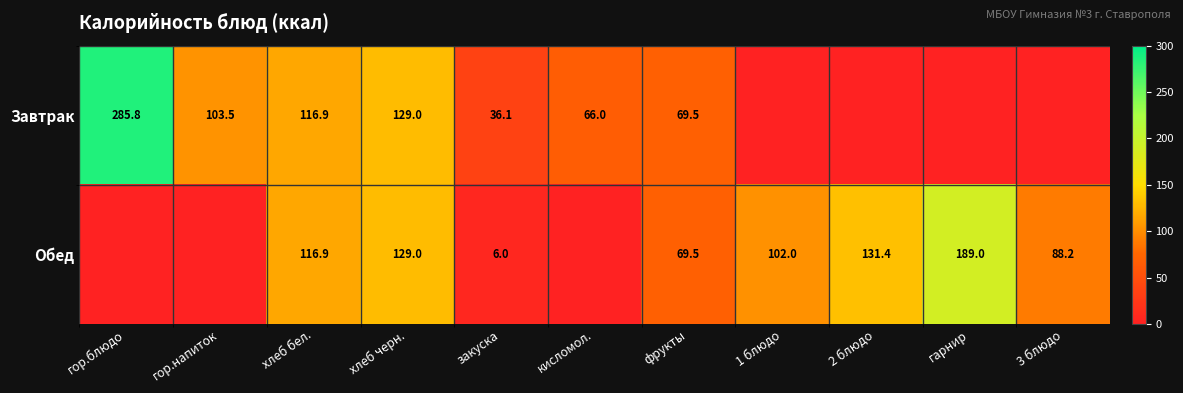

True or false: Обед has a value of 276.0 at гарнир.

False